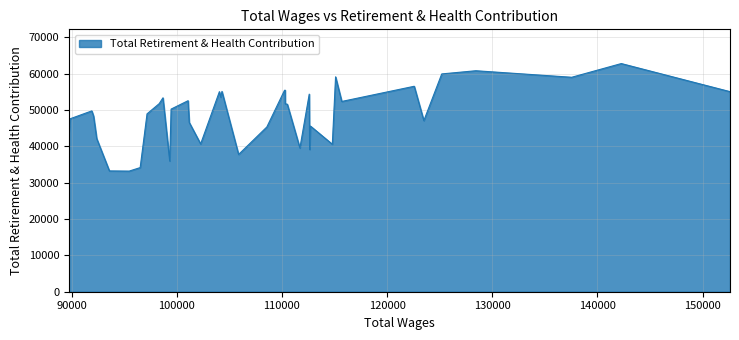

What is the difference between the maximum and minimum values?

29575